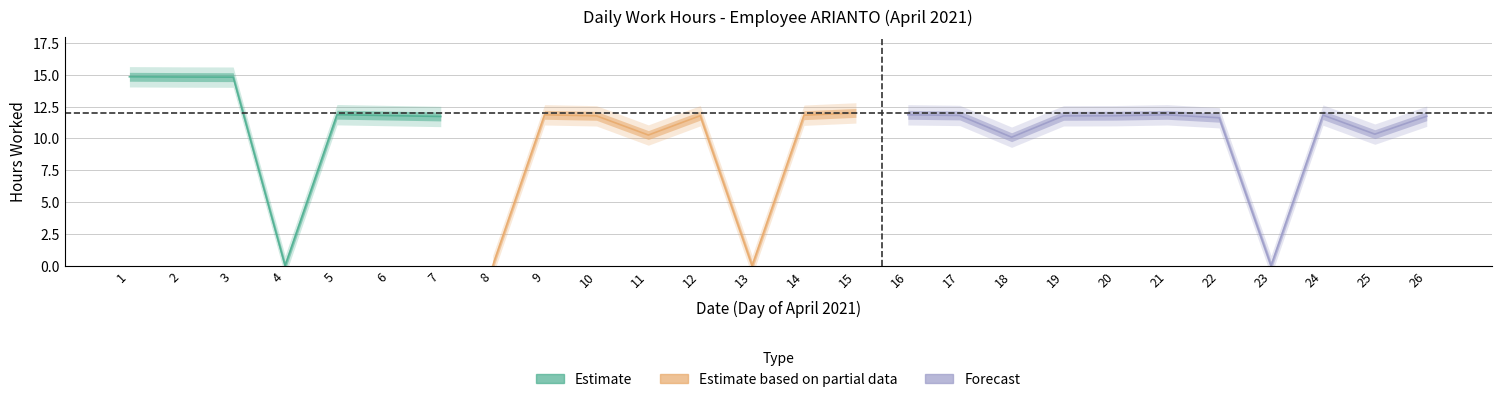

How many interior local valleys (lower than both neighbors) does the data have?

7